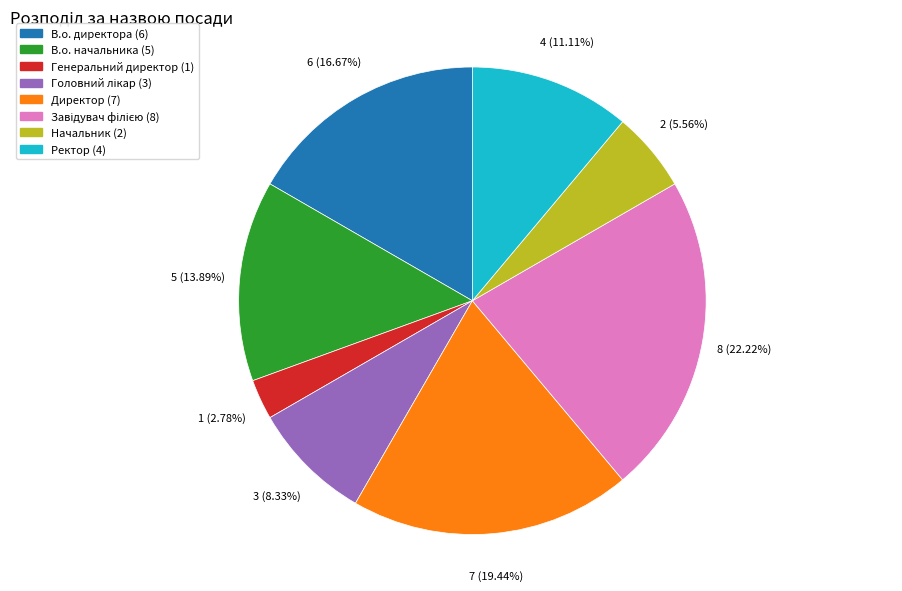

Does Генеральний директор represent more than half of the total?

No